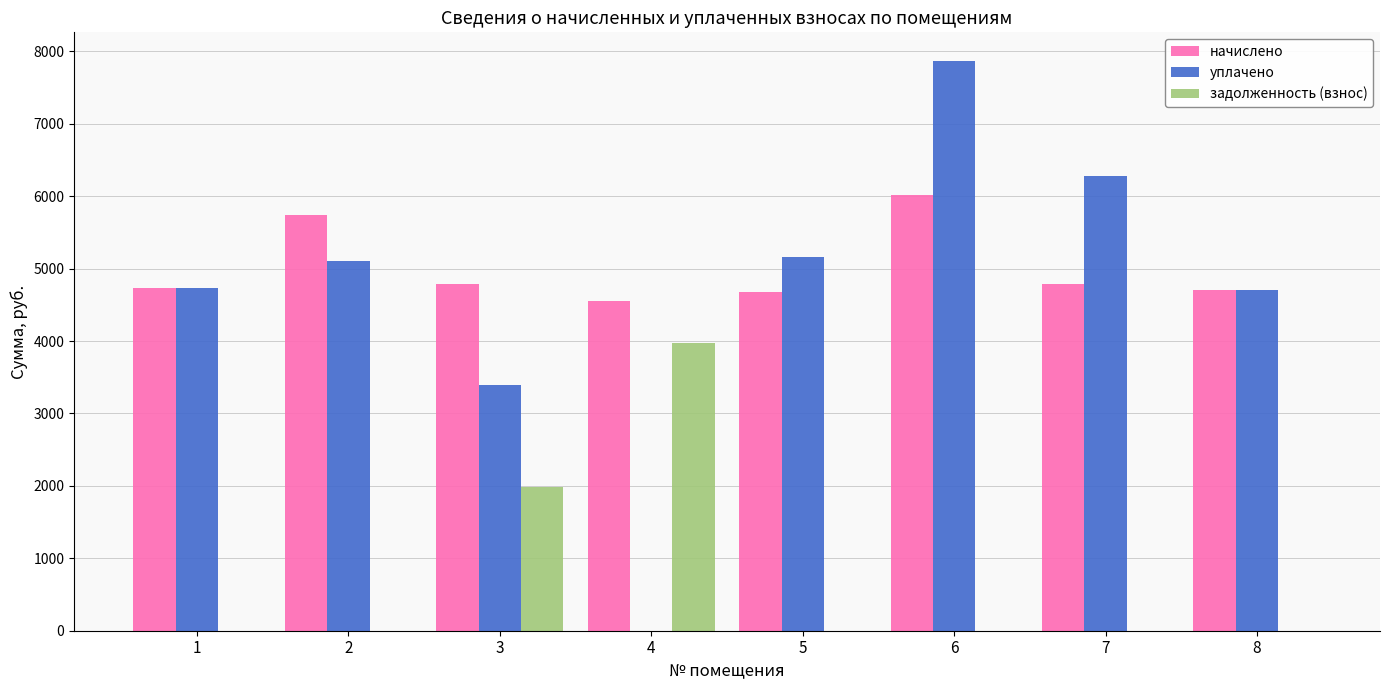

Are the bars grouped side by side (vs. stacked)?

Yes